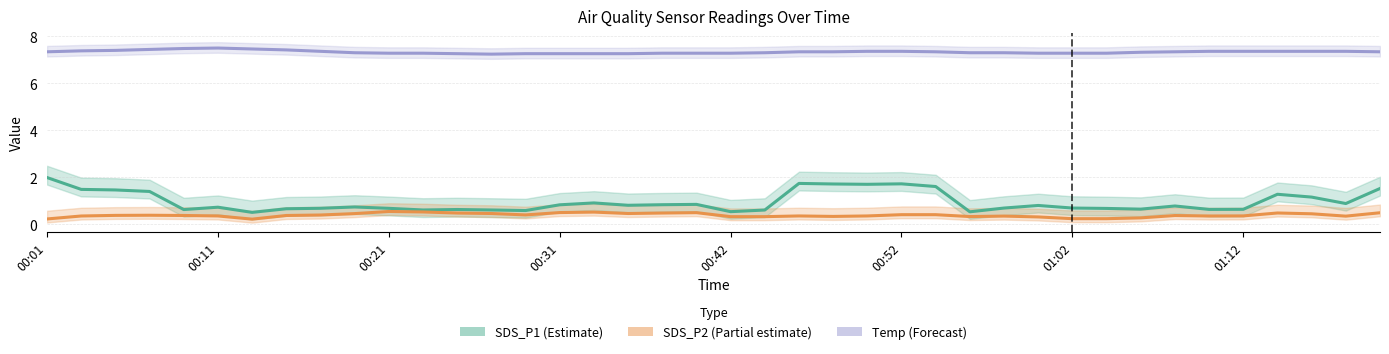

What is the difference between the maximum and second lowest values in the Temp (Forecast) series?

0.2